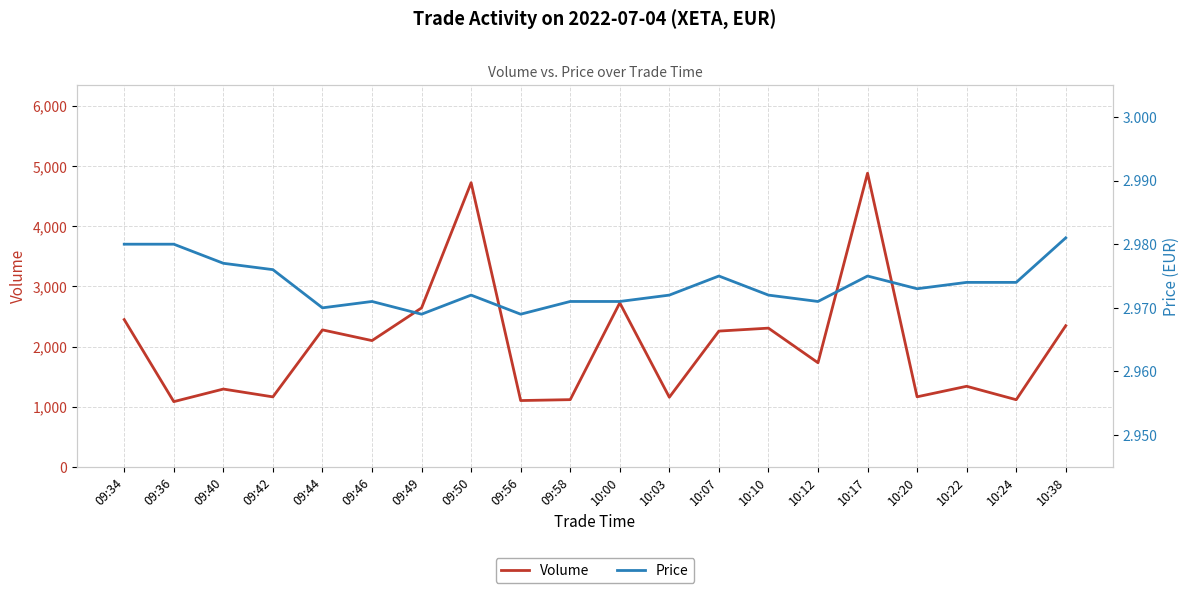

True or false: Volume has a value of 393.9 at 10:20.

False